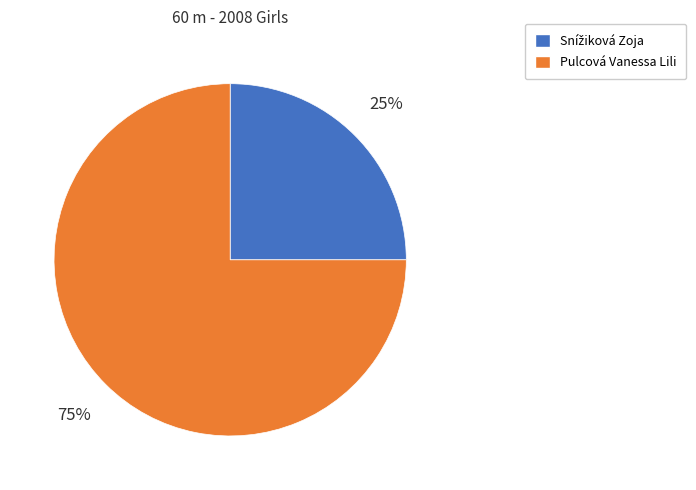

What is the largest slice in the pie chart?

Pulcová Vanessa Lili